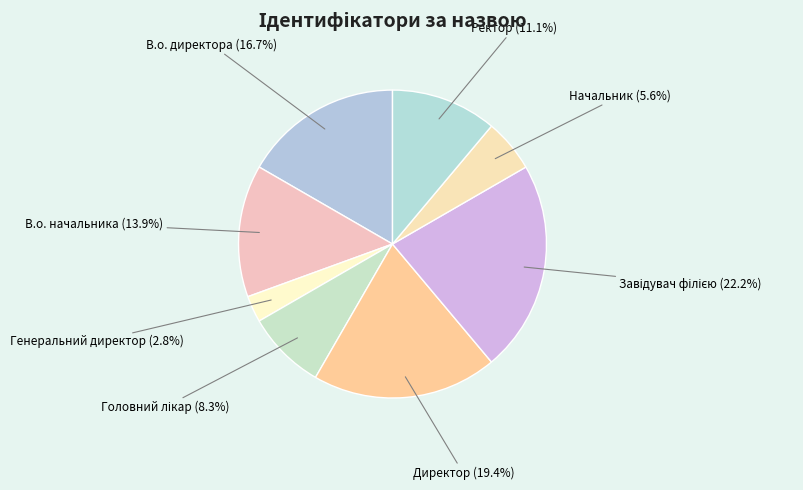

Which has a higher value, В.о. начальника or Начальник?

В.о. начальника